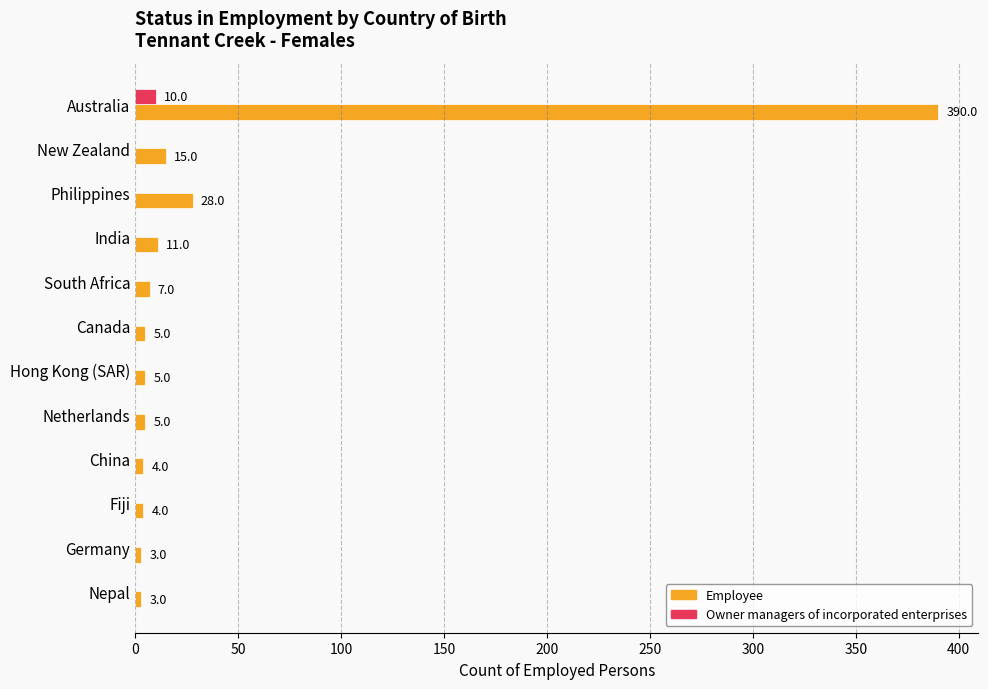

What is the total value across all series at Nepal?

3